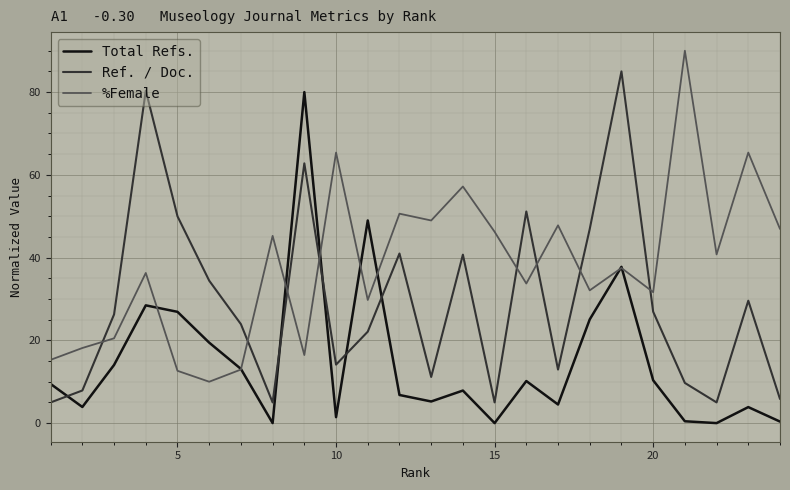

Which series has the largest total across all categories?

%Female